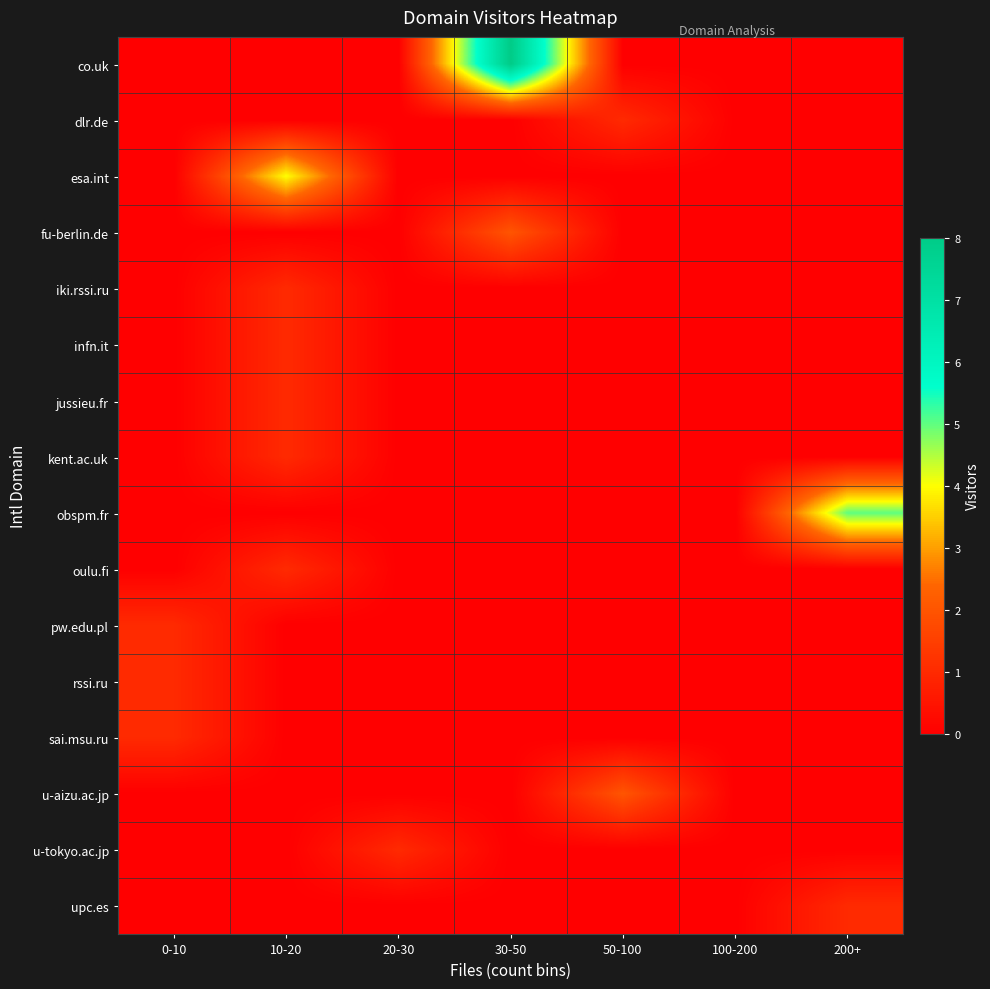

How many distinct data groups are displayed?

16